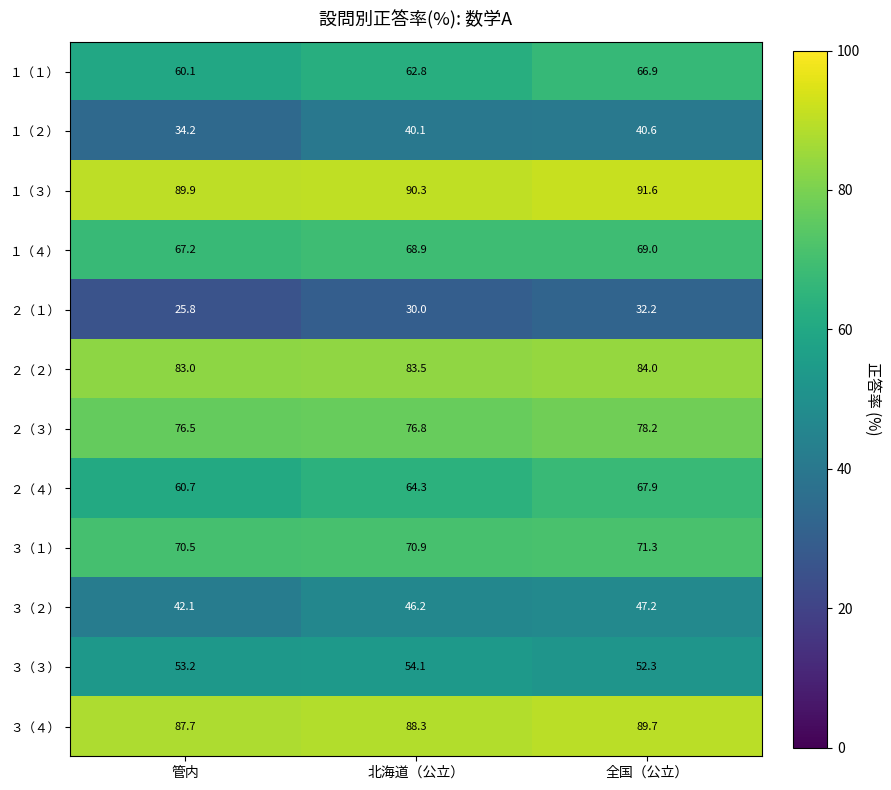

Rank the series by their maximum value, from highest to lowest.

１（３）, ３（４）, ２（２）, ２（３）, ３（１）, １（４）, ２（４）, １（１）, ３（３）, ３（２）, １（２）, ２（１）